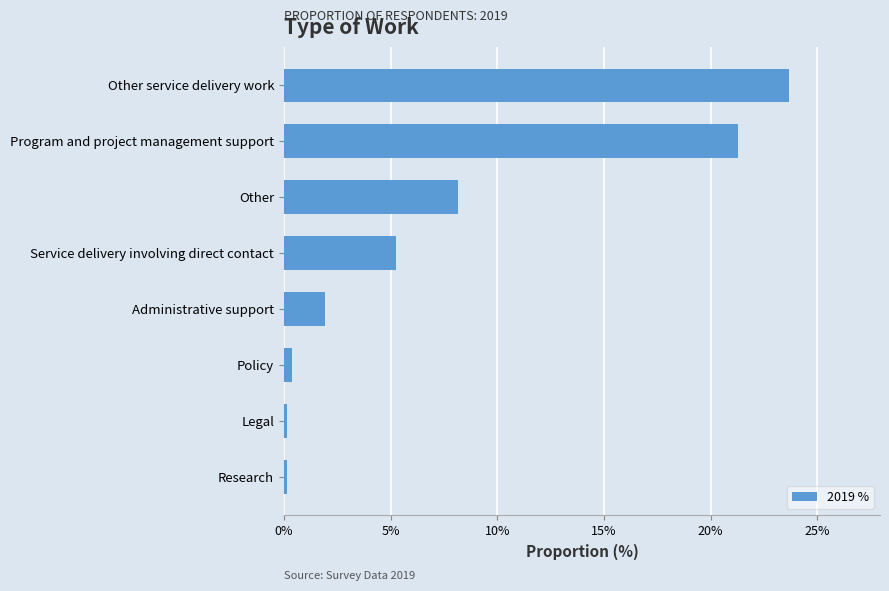

What is the average value?

0.1